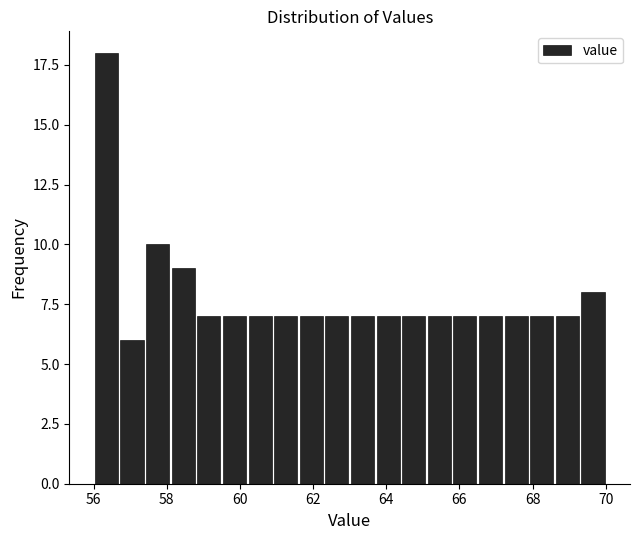

Read against the x-axis, roughly where is the centre of the tallest bar?

56.4